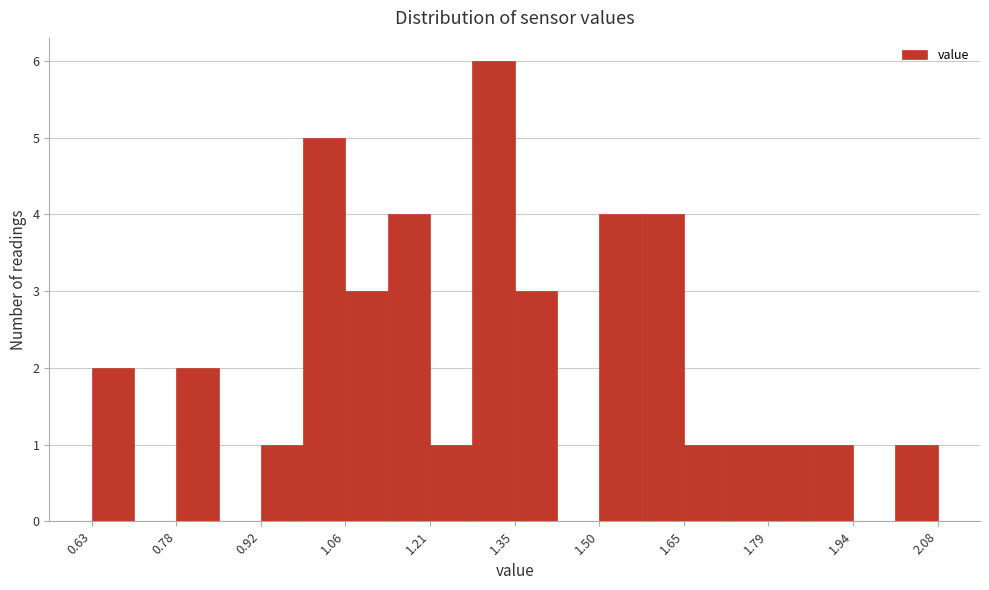

Around what value on the x-axis is the tallest bar? Give the approximate position of its centre, as read against the axis.

1.32